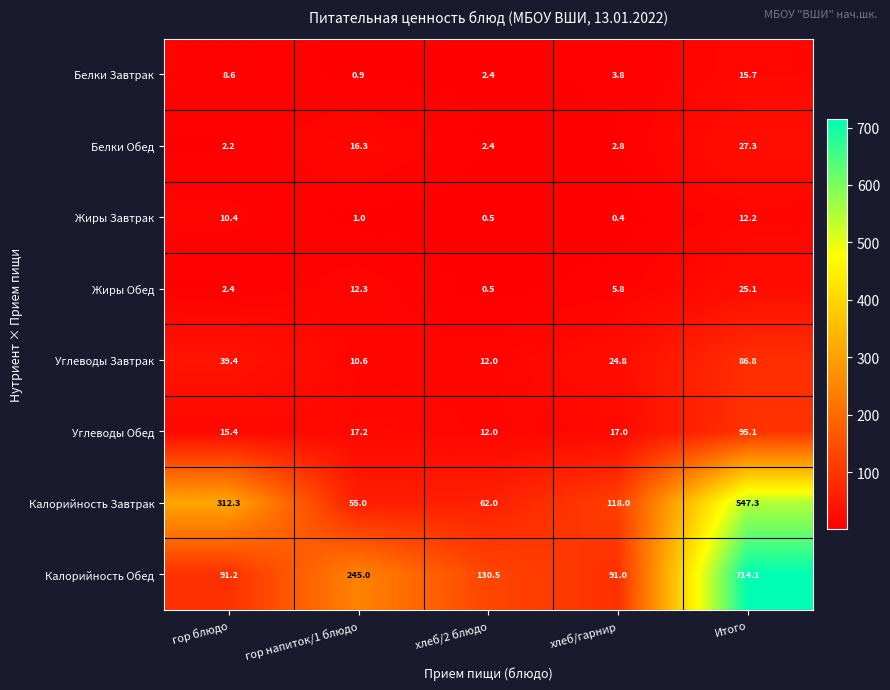

Read the Белки Обед value at гор блюдо.

2.2